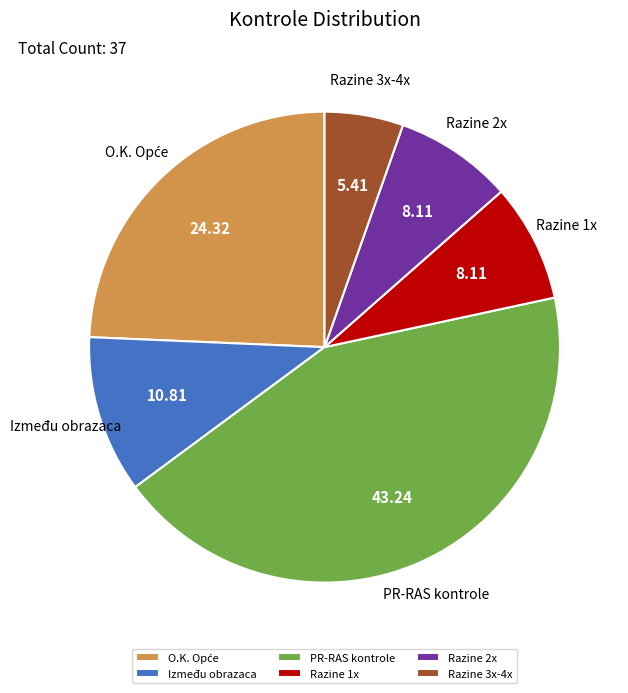

Combined, do Razine 3x-4x and PR-RAS kontrole account for over 50%?

No